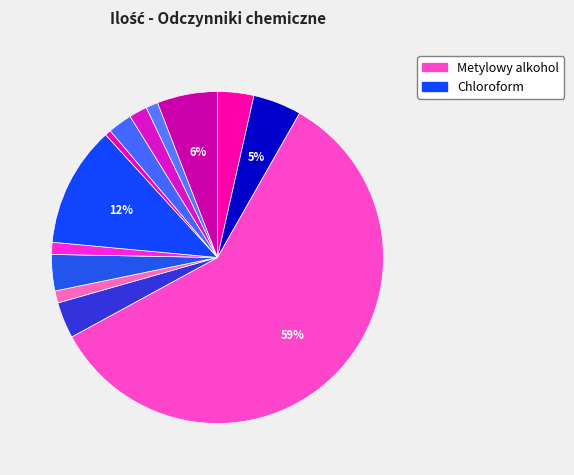

How many slices are in this pie chart?

13